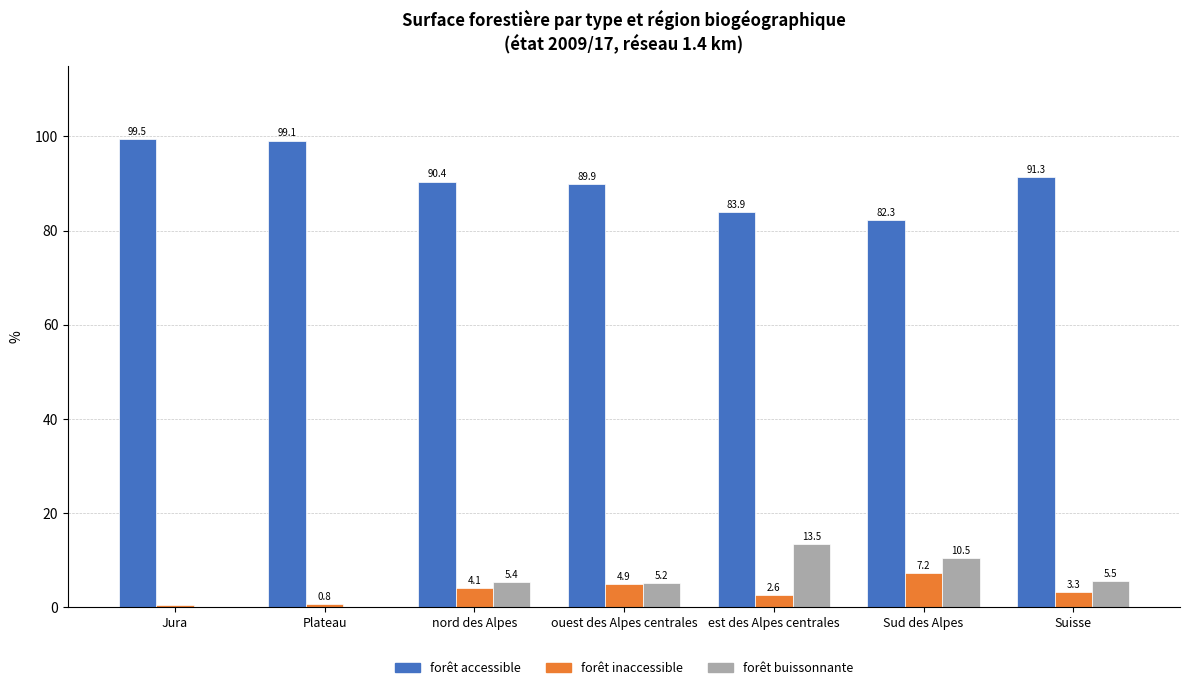

At which label does forêt buissonnante reach its peak?

est des Alpes centrales